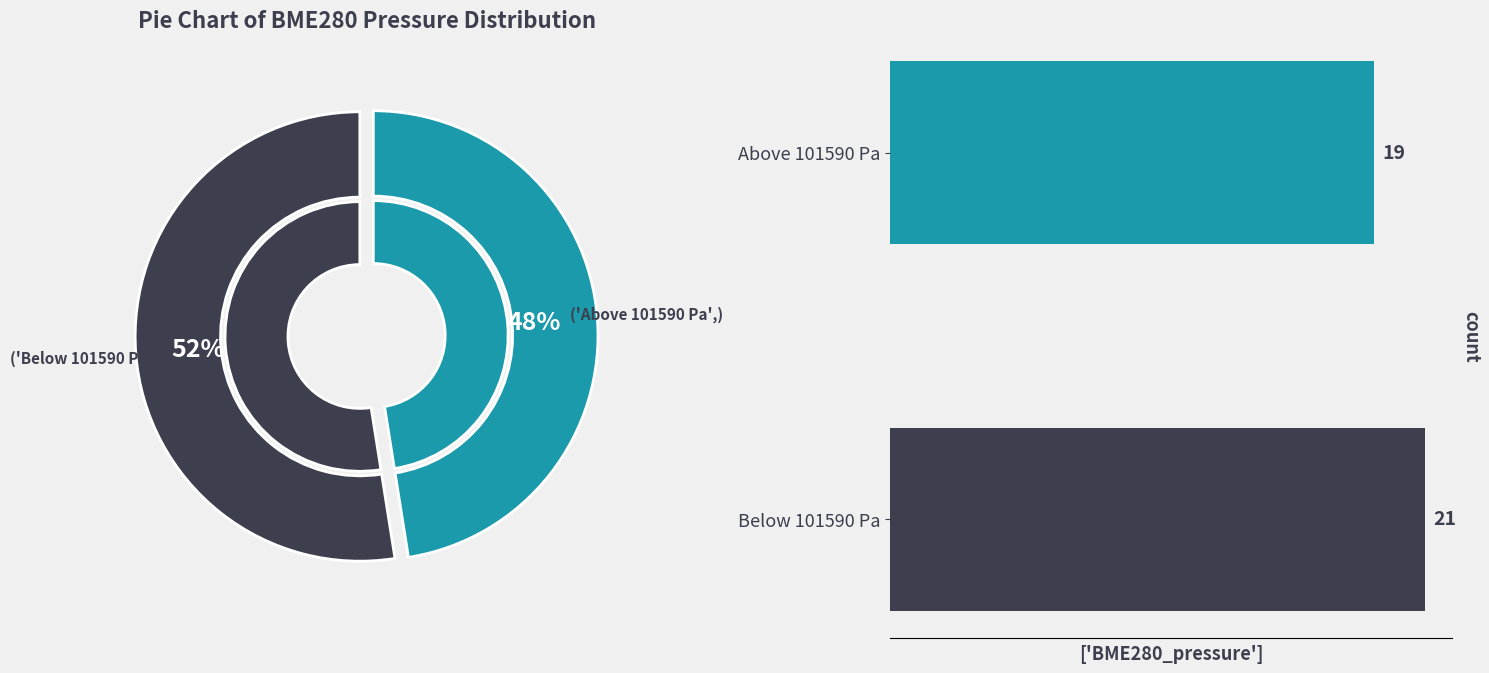

Is it true that Above 101590 Pa is 36% of the pie?

False